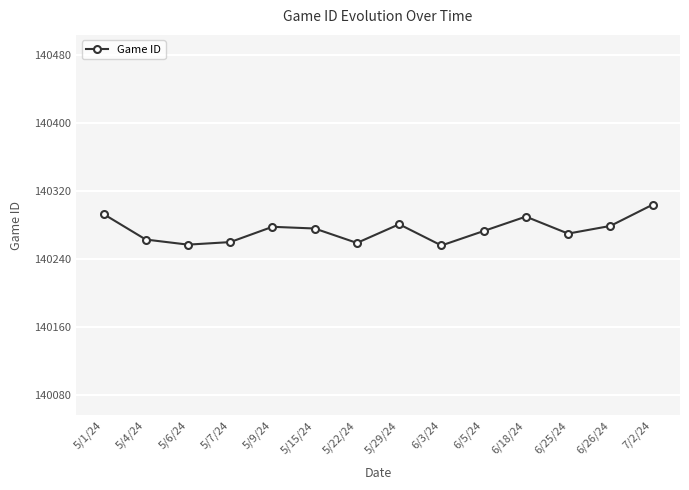

What is the label of the 12th point from the left?

6/25/24